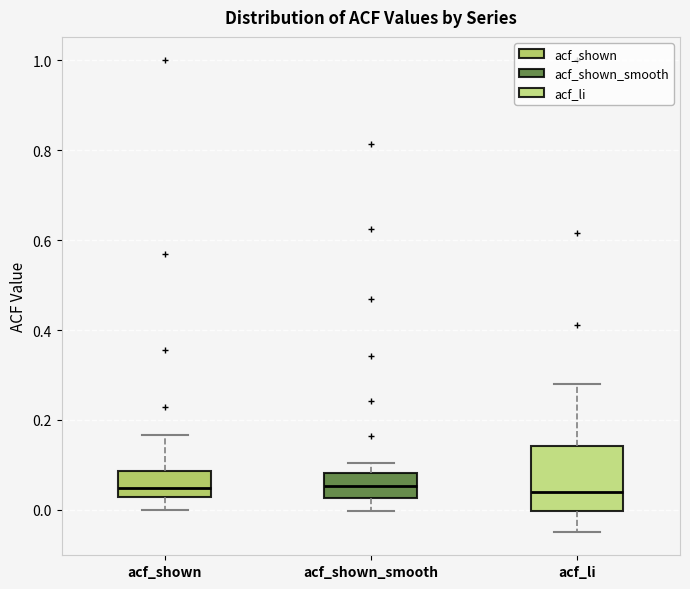

Comparing the boxes themselves (not the whiskers), which one is the tallest?

acf_li